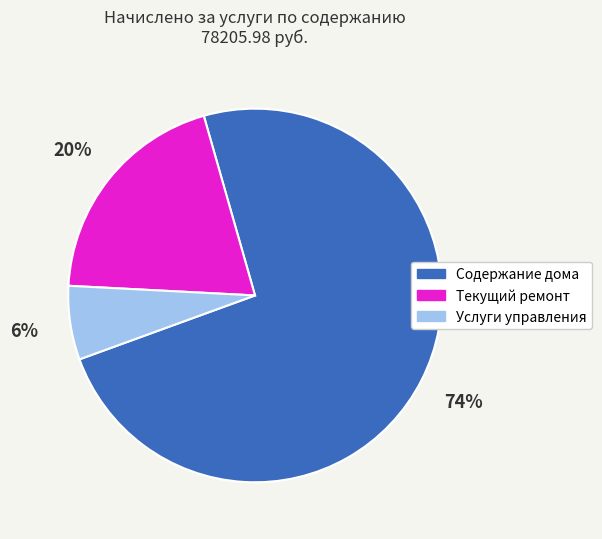

How many segments does this pie chart have?

3